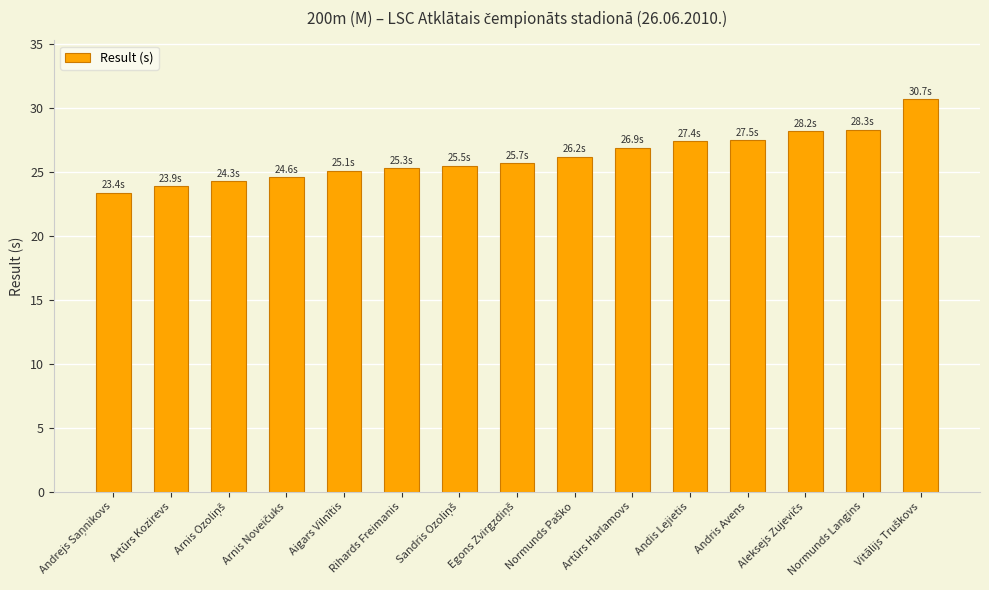

What is the sum of all values?

393.0